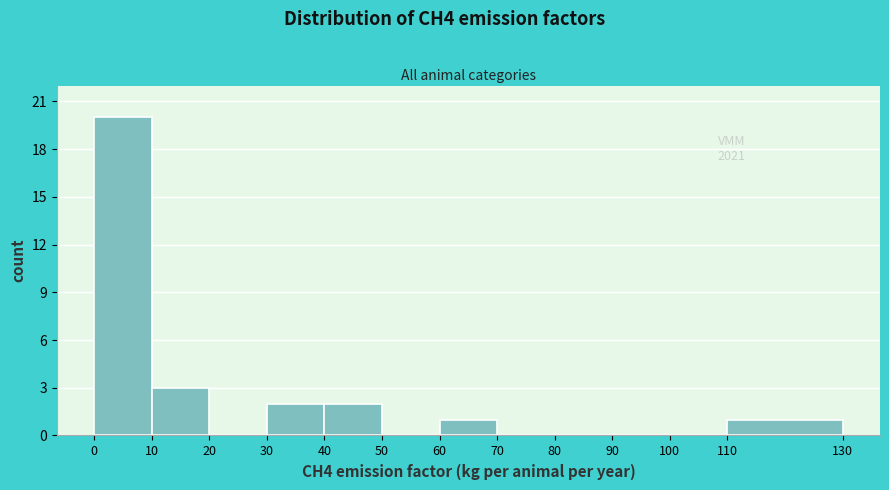

Which range on the x-axis has the tallest bar?

0 to 10